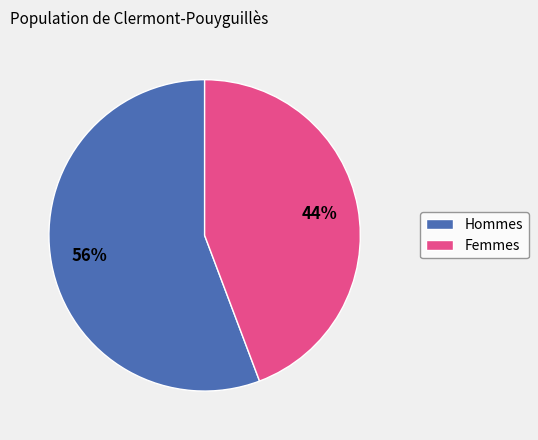

Which has a higher value, Hommes or Femmes?

Hommes